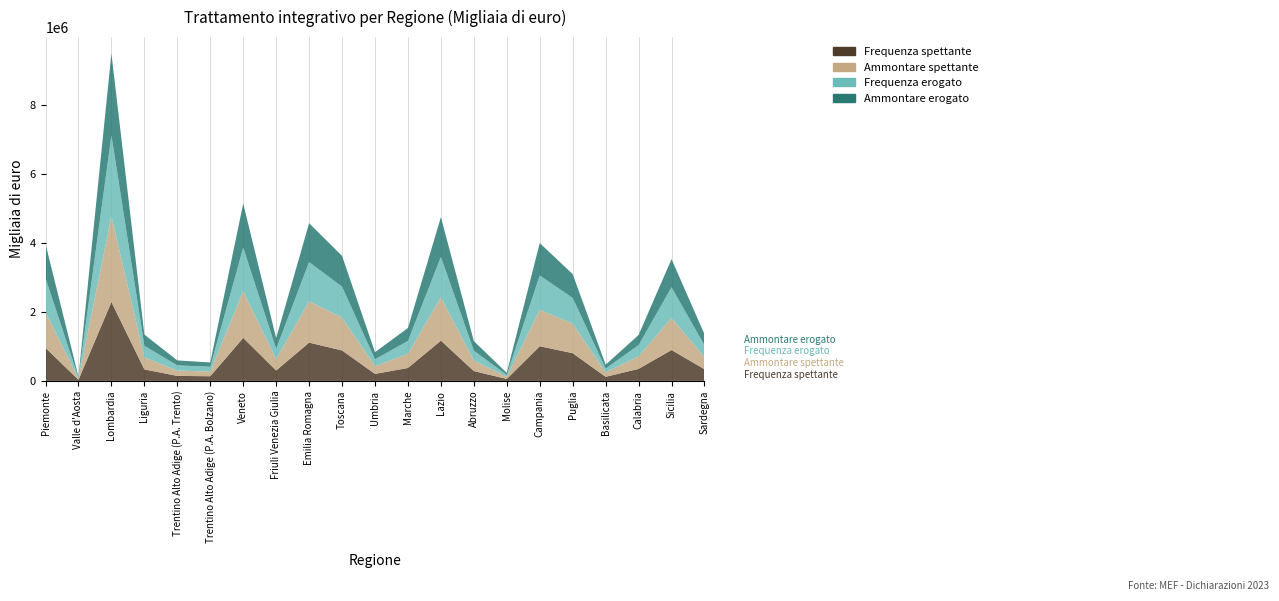

Reading left to right, what are all the values shown in this chart?

Frequenza spettante: Piemonte=960595	Valle d'Aosta=30536	Lombardia=2291159	Liguria=334063	Trentino Alto Adige (P.A. Trento)=145636	Trentino Alto Adige (P.A. Bolzano)=135831	Veneto=1248218	Friuli Venezia Giulia=302058	Emilia Romagna=1111834	Toscana=884183	Umbria=203893	Marche=376262	Lazio=1169705	Abruzzo=285680	Molise=57125	Campania=1006584	Puglia=805234	Basilicata=119274	Calabria=349258	Sicilia=897181	Sardegna=339876
Ammontare spettante: Piemonte=1043494	Valle d'Aosta=31751	Lombardia=2490834	Liguria=349176	Trentino Alto Adige (P.A. Trento)=154146	Trentino Alto Adige (P.A. Bolzano)=136187	Veneto=1357944	Friuli Venezia Giulia=325981	Emilia Romagna=1198364	Toscana=954647	Umbria=222904	Marche=410983	Lazio=1255316	Abruzzo=309773	Molise=61810	Campania=1059318	Puglia=855210	Basilicata=128168	Calabria=365012	Sicilia=933660	Sardegna=353222
Frequenza erogato: Piemonte=976930	Valle d'Aosta=31389	Lombardia=2346930	Liguria=336848	Trentino Alto Adige (P.A. Trento)=151259	Trentino Alto Adige (P.A. Bolzano)=139613	Veneto=1263303	Friuli Venezia Giulia=304922	Emilia Romagna=1141142	Toscana=896554	Umbria=200800	Marche=373181	Lazio=1174554	Abruzzo=282417	Molise=56436	Campania=994894	Puglia=747970	Basilicata=112748	Calabria=323761	Sicilia=887515	Sardegna=341653
Ammontare erogato: Piemonte=992318	Valle d'Aosta=29148	Lombardia=2375811	Liguria=325168	Trentino Alto Adige (P.A. Trento)=144030	Trentino Alto Adige (P.A. Bolzano)=123859	Veneto=1280369	Friuli Venezia Giulia=306939	Emilia Romagna=1126122	Toscana=894451	Umbria=204883	Marche=376364	Lazio=1154120	Abruzzo=278334	Molise=55538	Campania=940004	Puglia=692692	Basilicata=109918	Calabria=294949	Sicilia=817311	Sardegna=321269